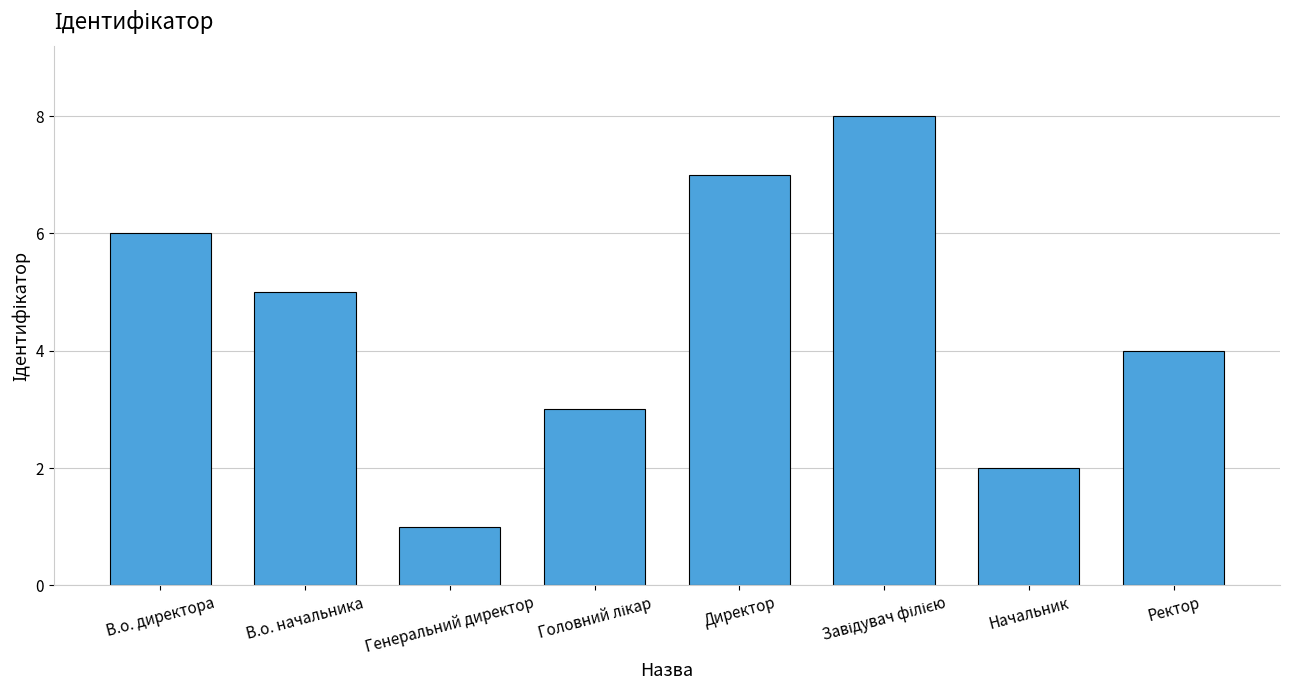

How many series are shown in this chart?

1